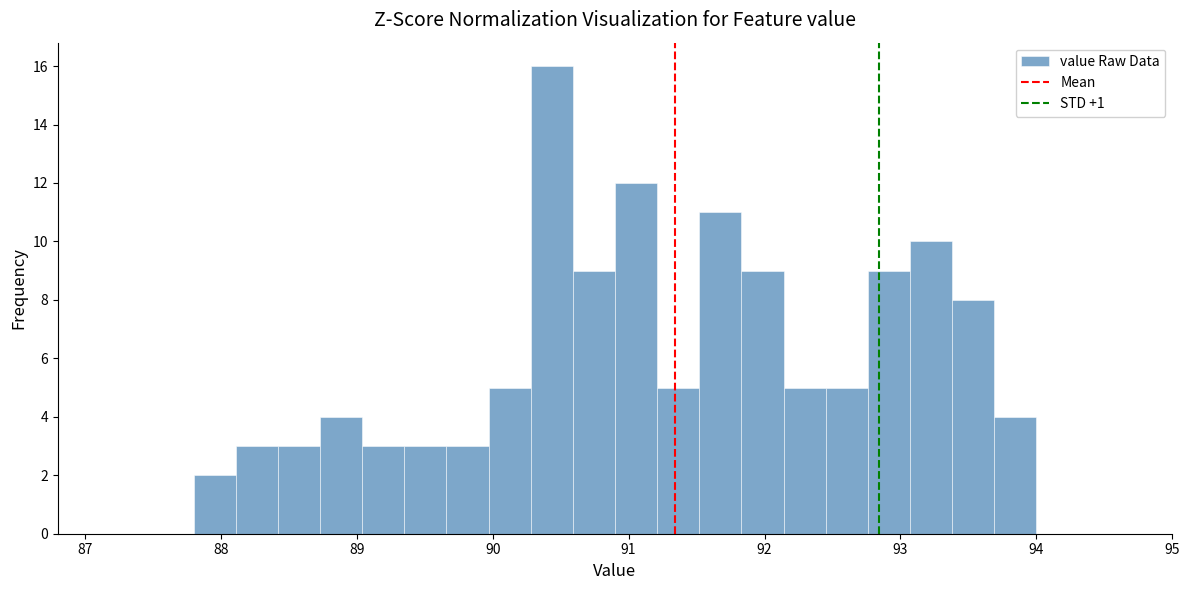

Read against the x-axis, roughly where is the centre of the tallest bar?

90.4